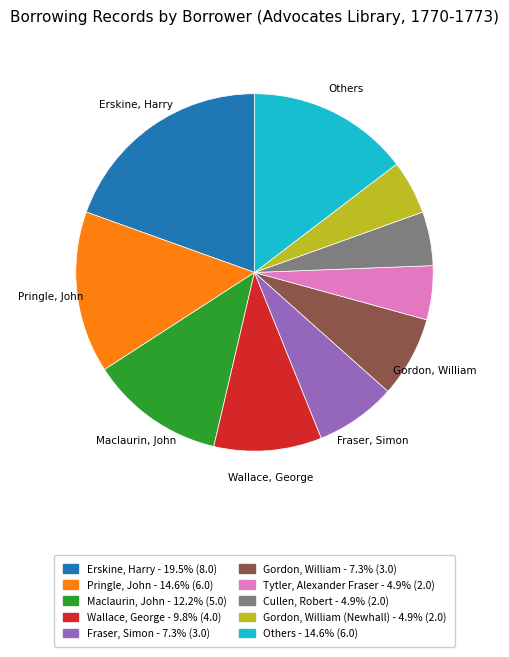

Does any single category account for the majority?

No